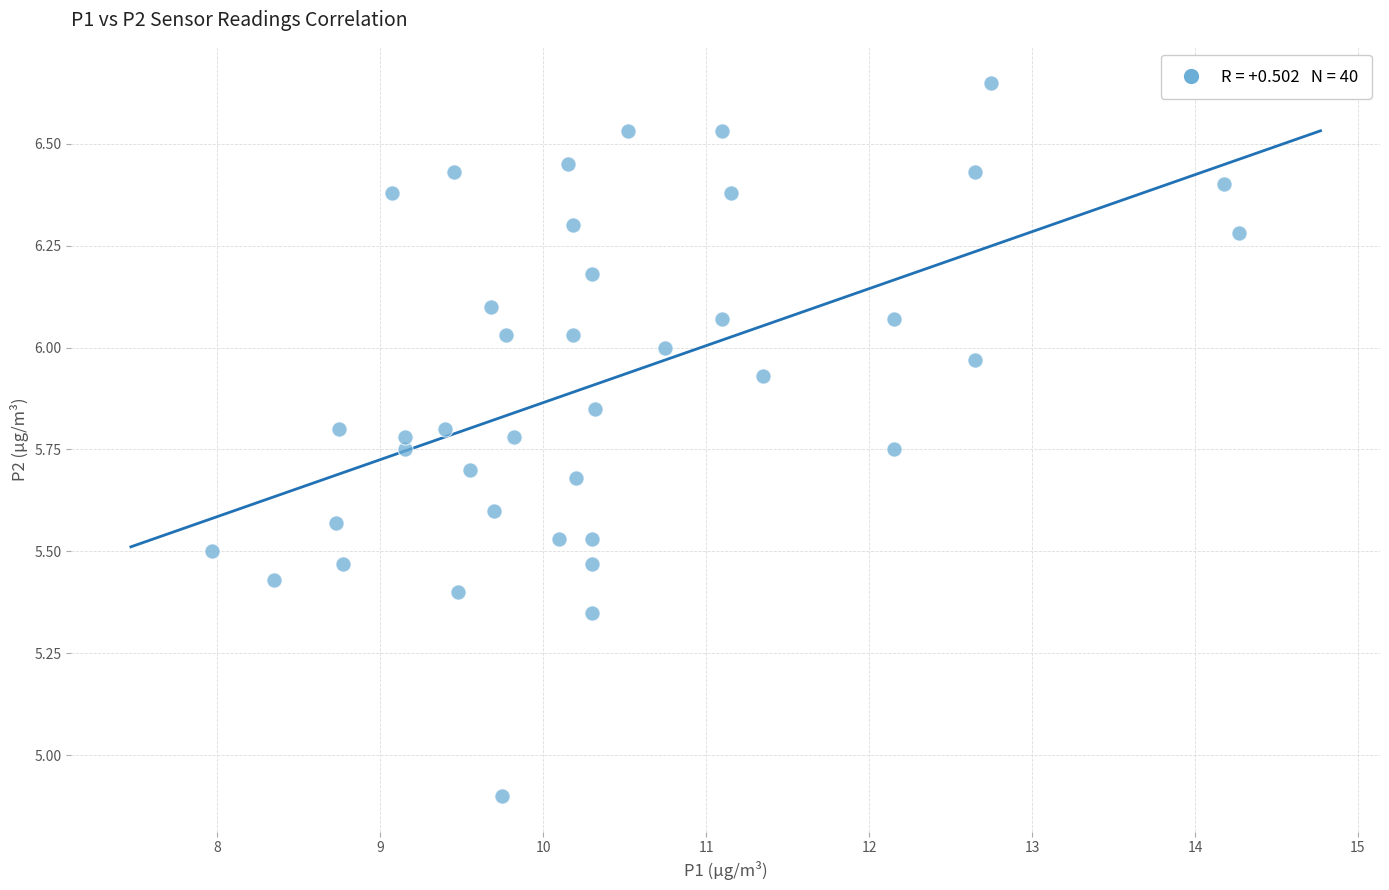

What Y value in the scatter plot is closest to 5?

4.9